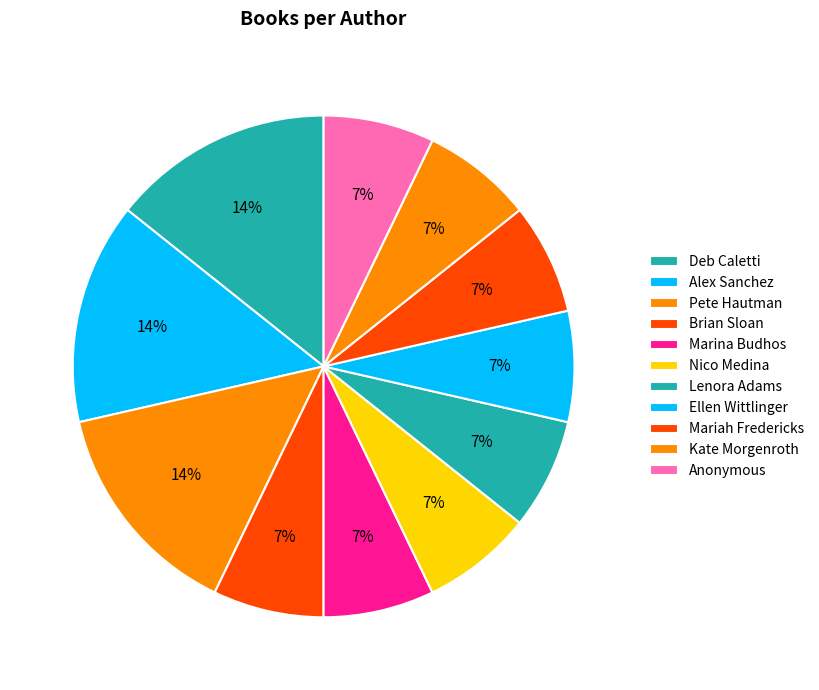

How many segments does this pie chart have?

11